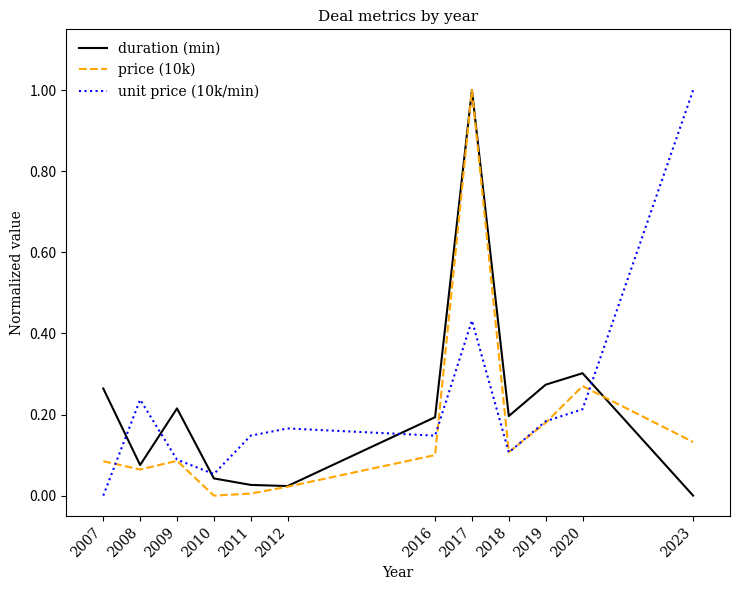

Which series changed the most between 2007 and 2023?

unit price (10k/min)